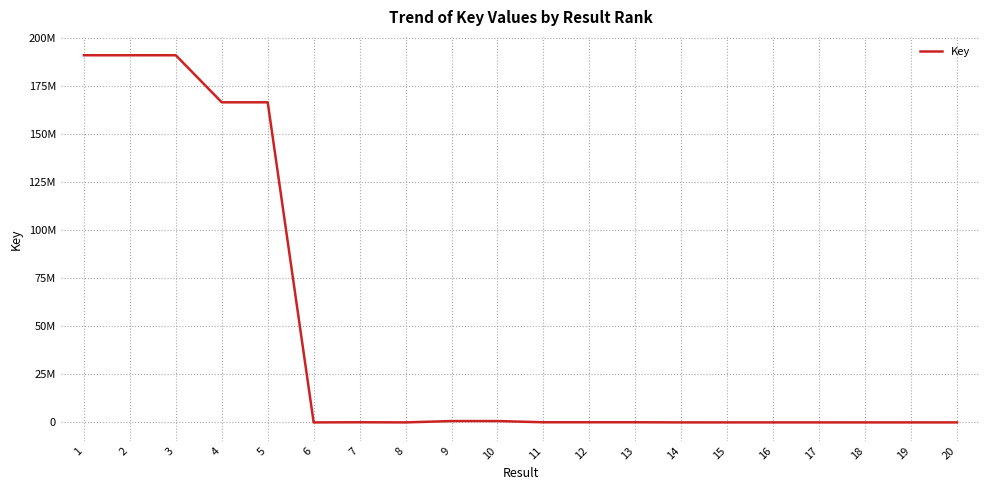

Where does the data first go above 75612?

1